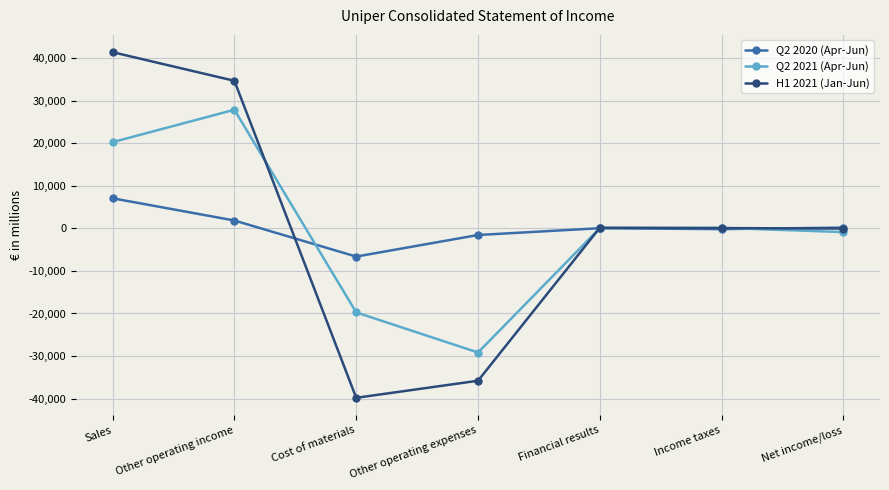

At how many categories does at least one series exceed 29923?

2